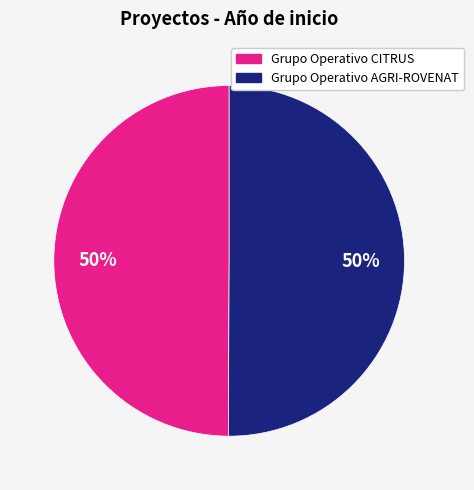

To the nearest percent, what percentage of the pie is Grupo Operativo AGRI-ROVENAT?

50%